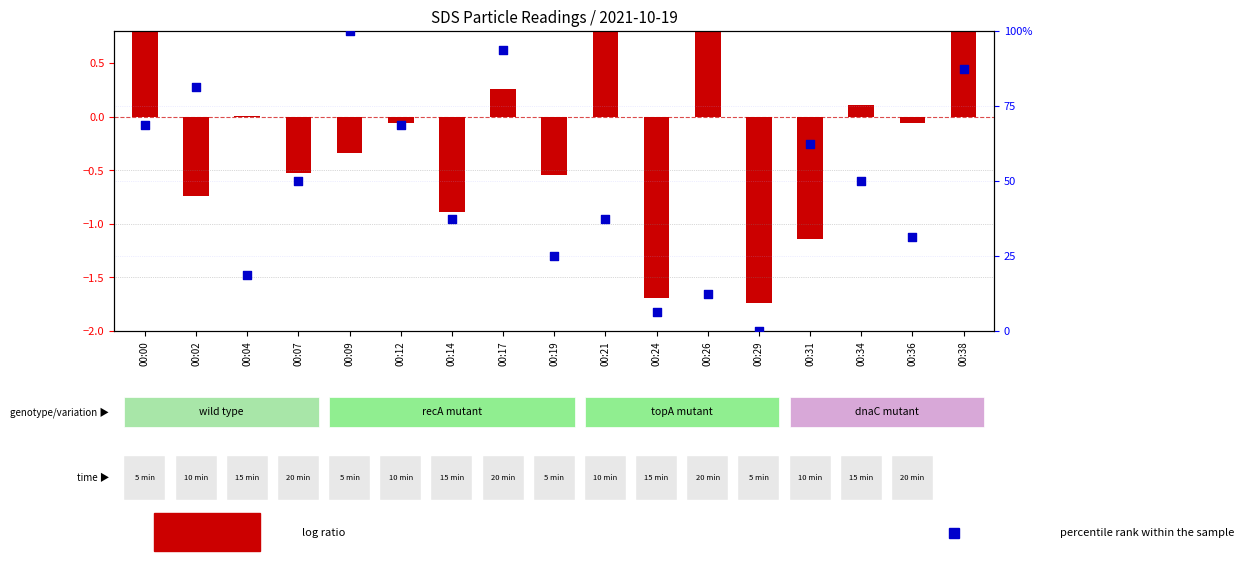

Which series contains the lowest Y value?

log ratio